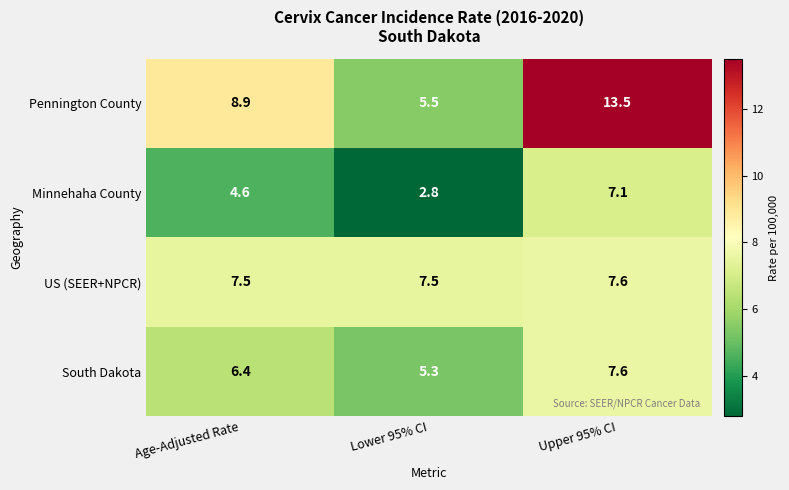

At Lower 95% CI, list the series in order from largest to smallest.

US (SEER+NPCR), Pennington County, South Dakota, Minnehaha County